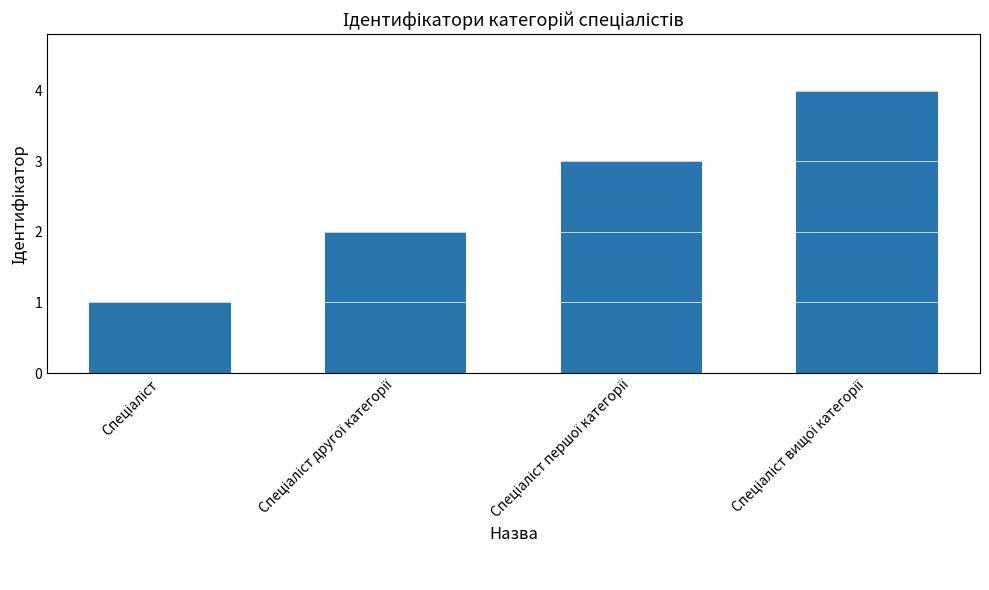

What is the maximum value shown in the chart?

4